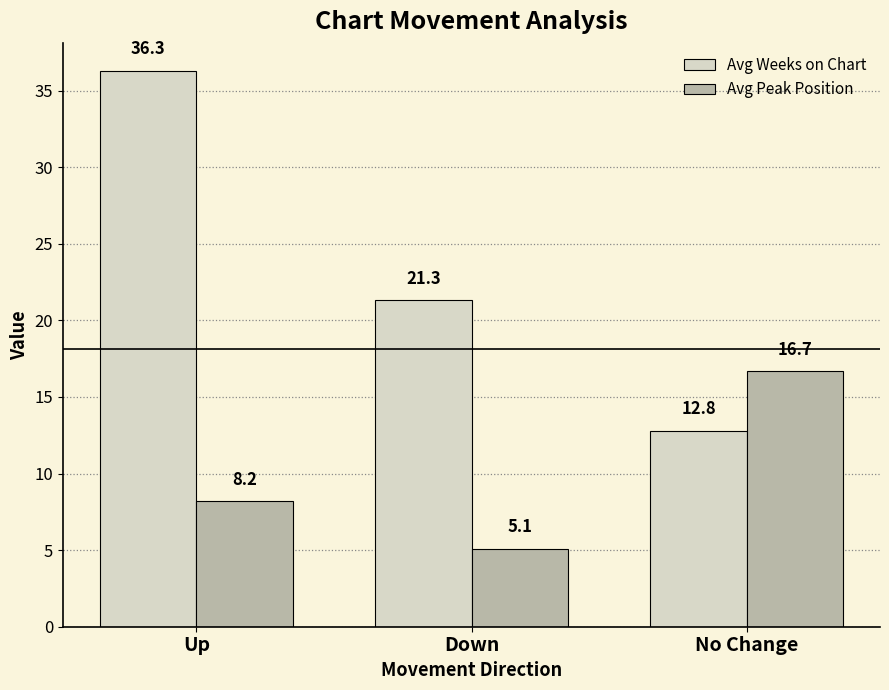

At Up, list the series in order from largest to smallest.

Avg Weeks on Chart, Avg Peak Position